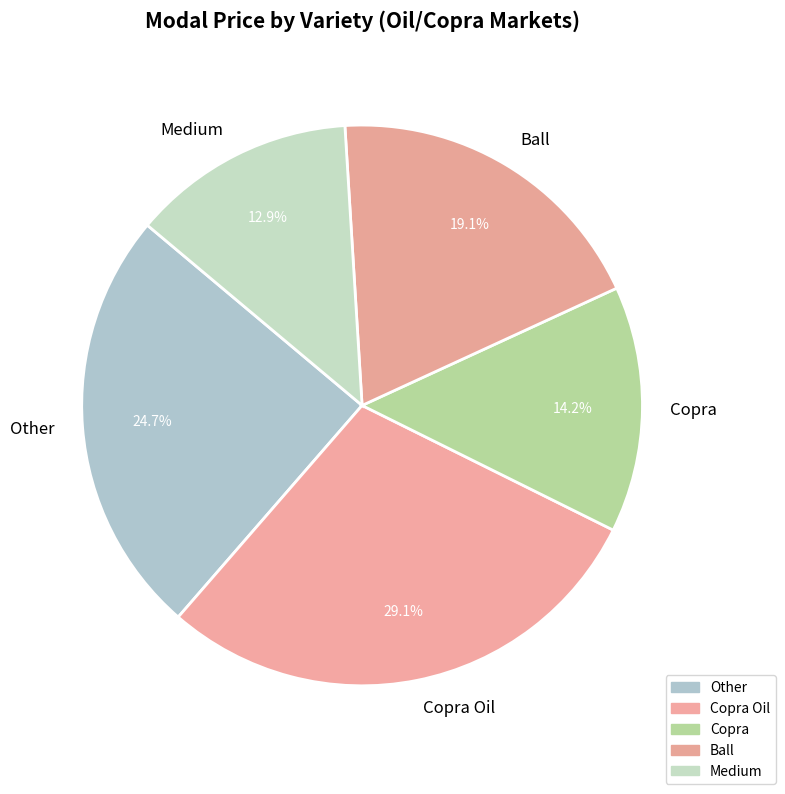

True or false: Copra Oil accounts for 29% of the total.

True